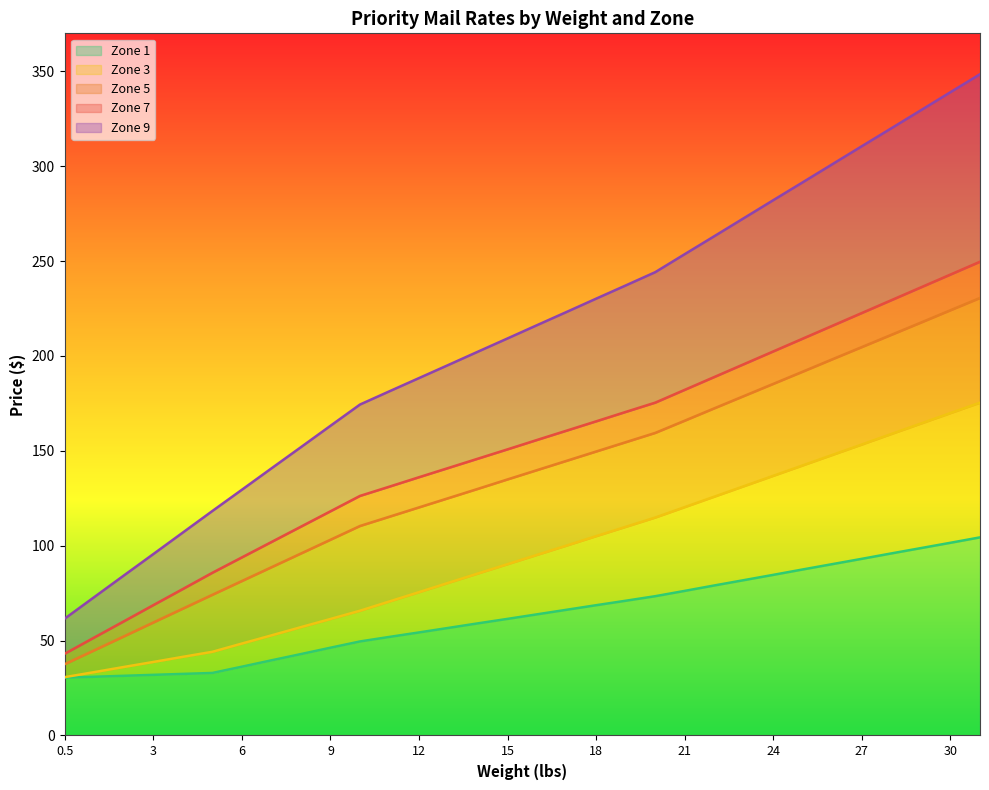

What is the total value across all series at 31?

1108.5